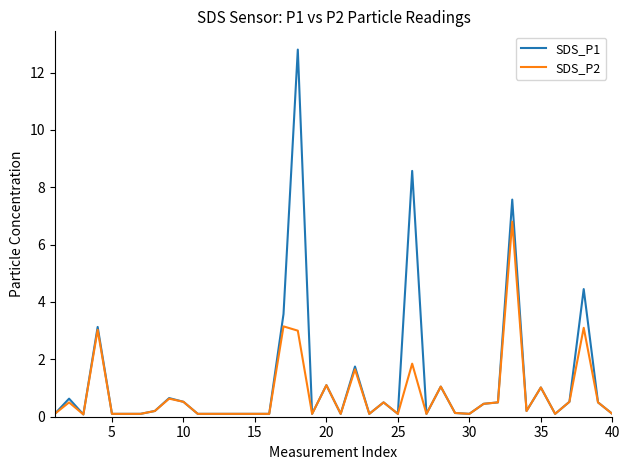

Which series has the largest range (max minus min)?

SDS_P1